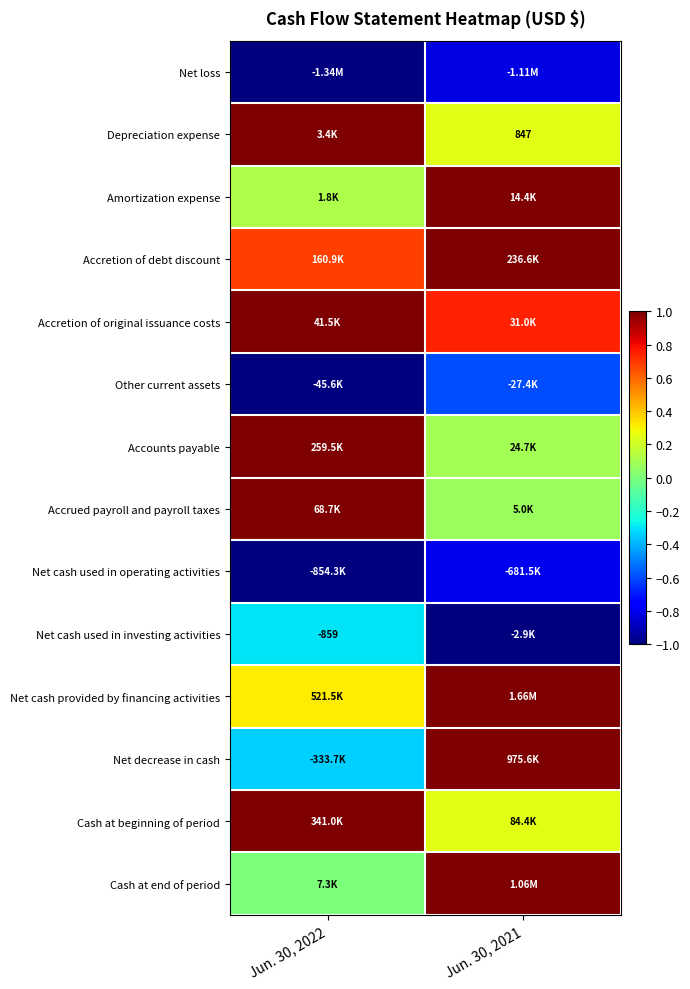

What is the sum of all Net cash used in investing activities values?

-1.3